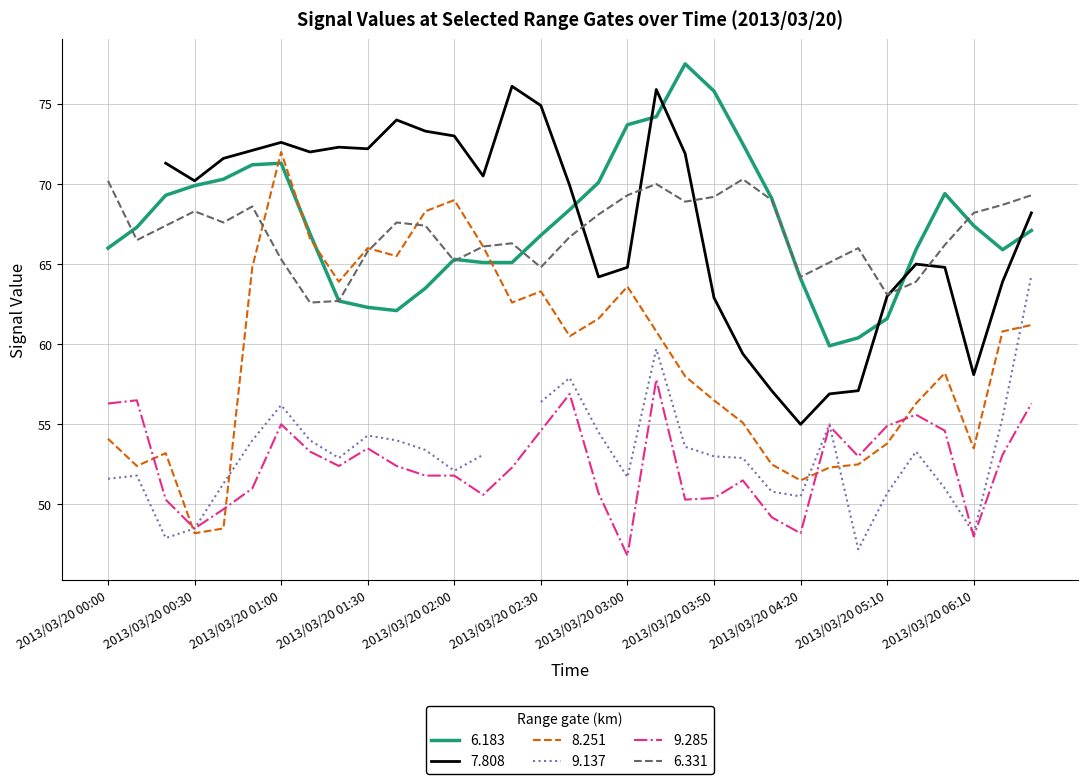

True or false: 9.285 and 6.331 cross at least once.

False